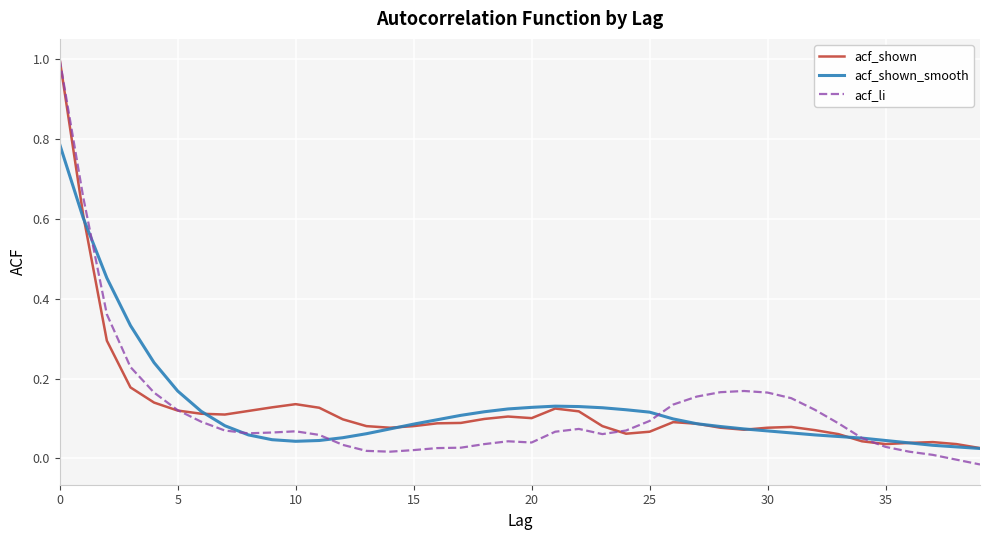

Which series has the widest spread of values?

acf_li